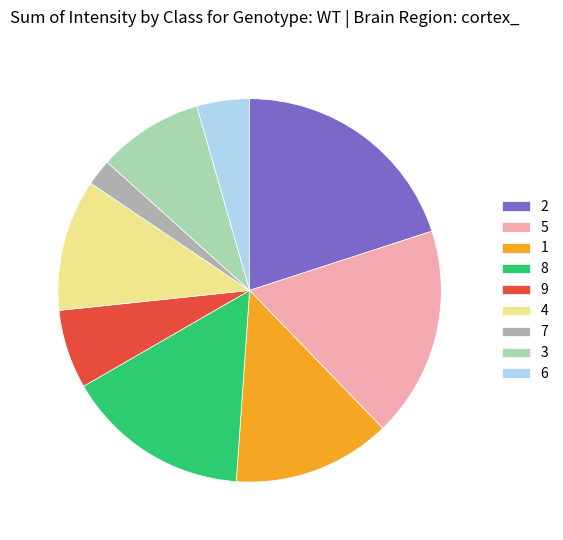

Is the sum of 2 and 3 greater than half?

No